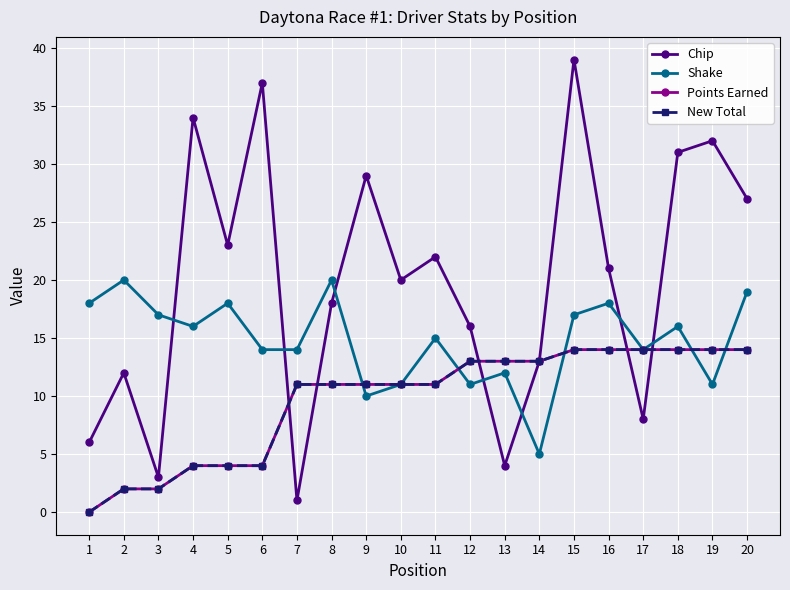

At how many categories does at least one series exceed 15?

16